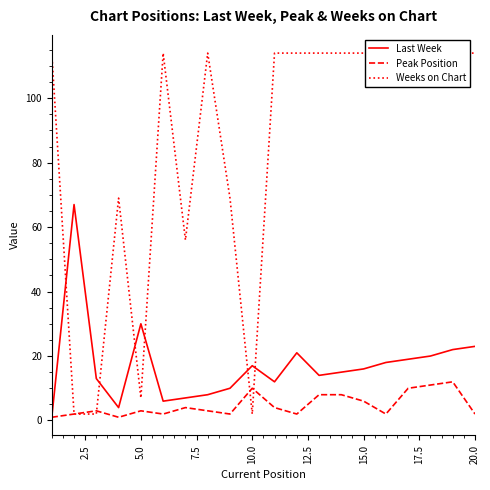

What is the maximum value for Peak Position?

12